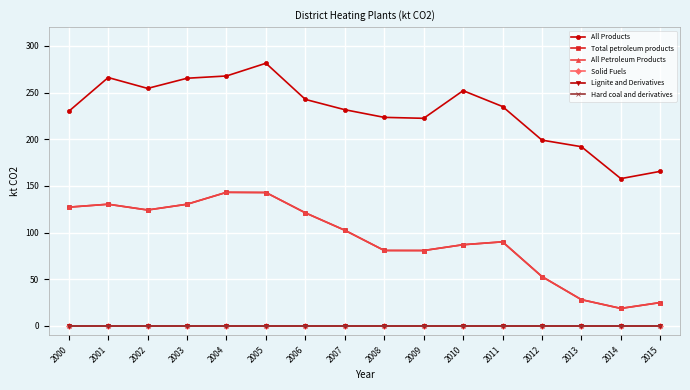

What is the sum of all All Products values?

3686.0